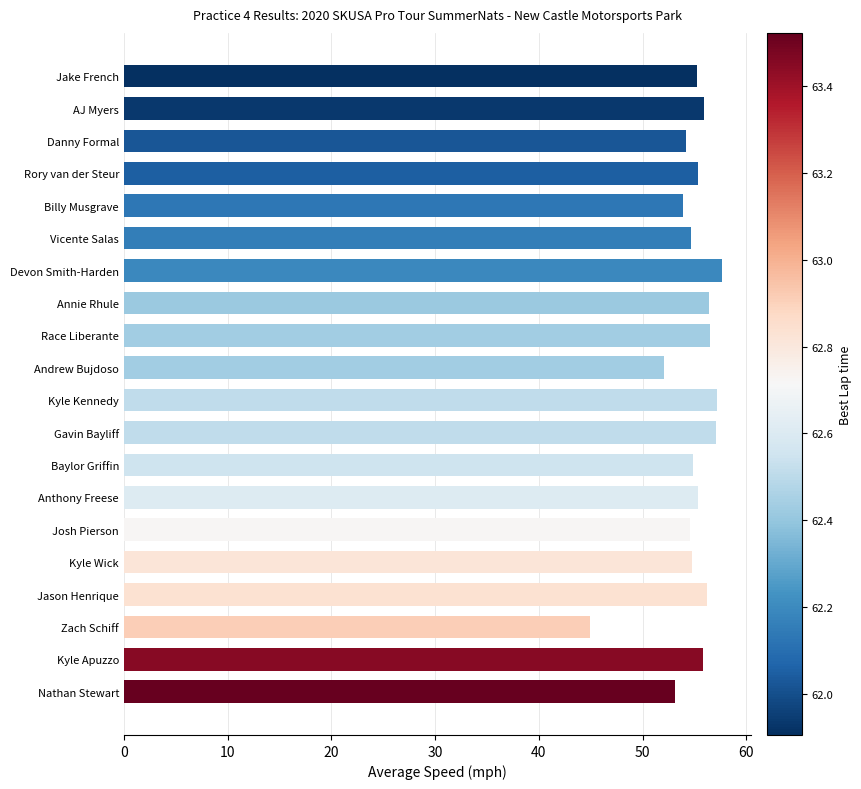

How many bars are there in total?

20